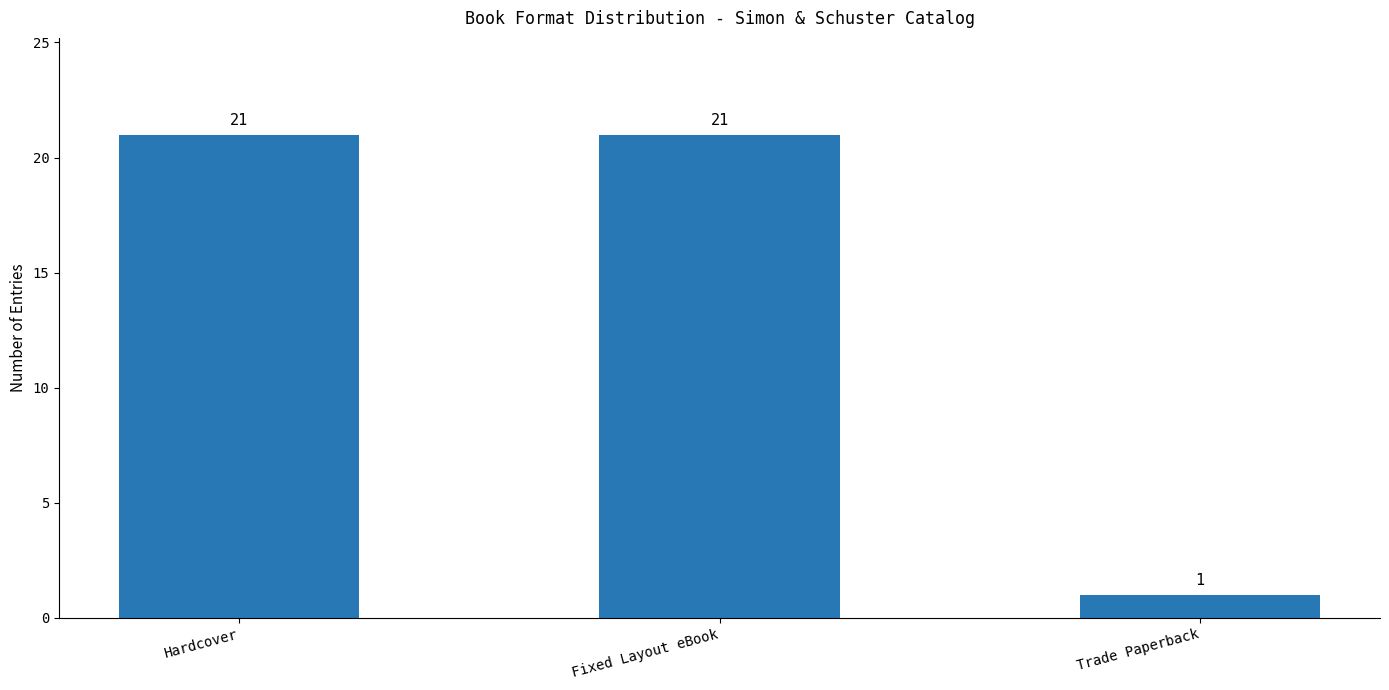

What is the minimum value shown in the chart?

1